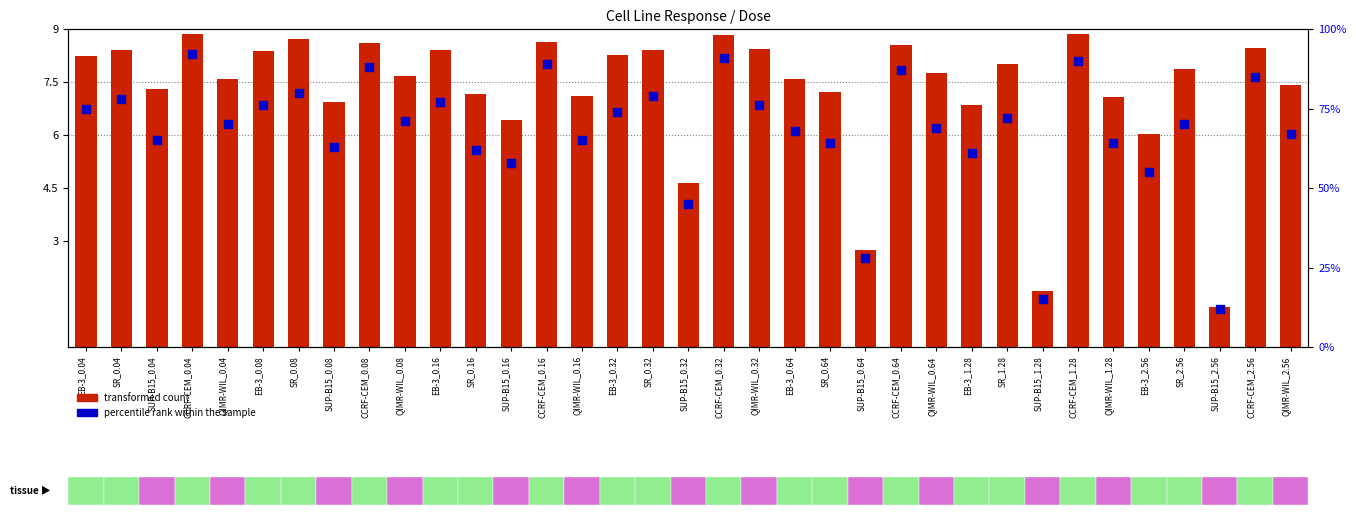

Which series contains the lowest Y value?

percentile rank within the sample